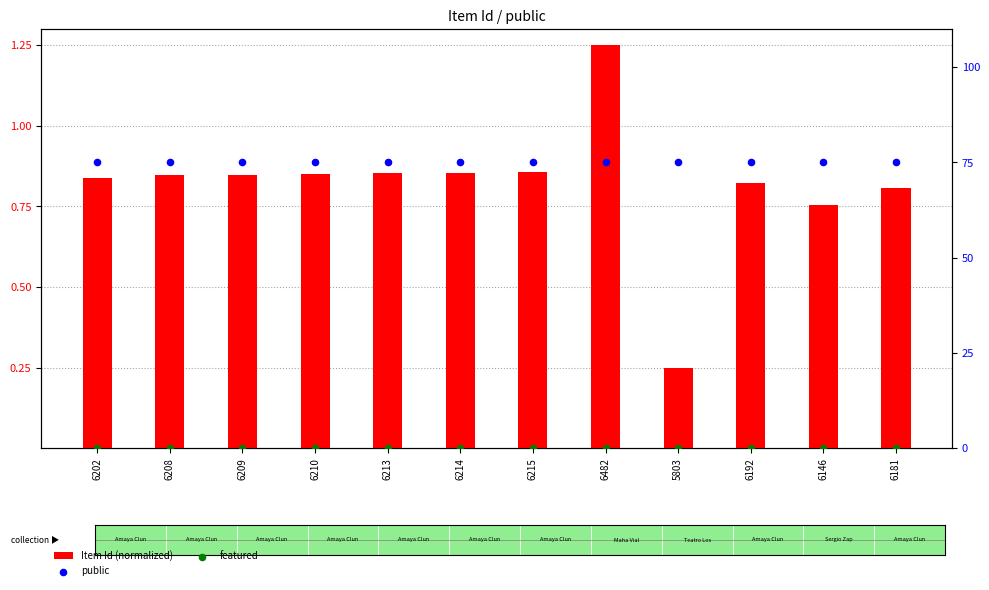

Which series reaches the maximum Y coordinate?

public